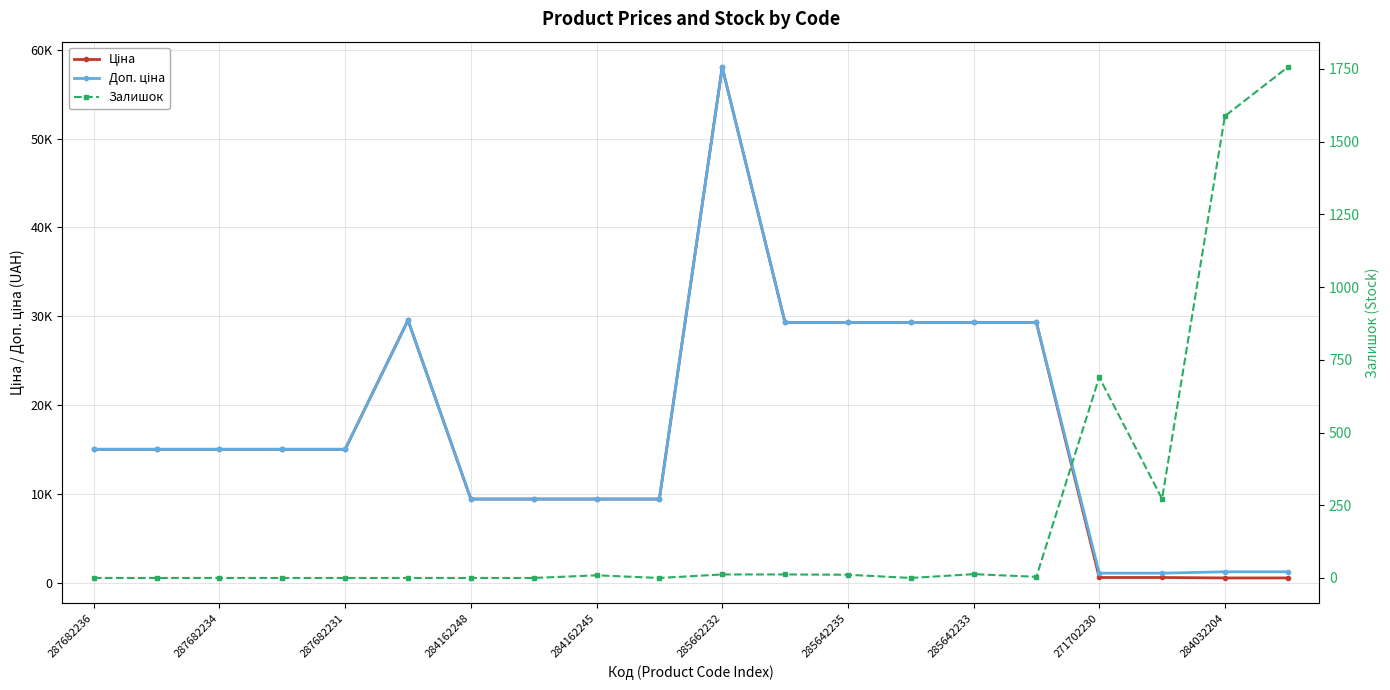

What is the approximate value of Залишок at 11?

12.0